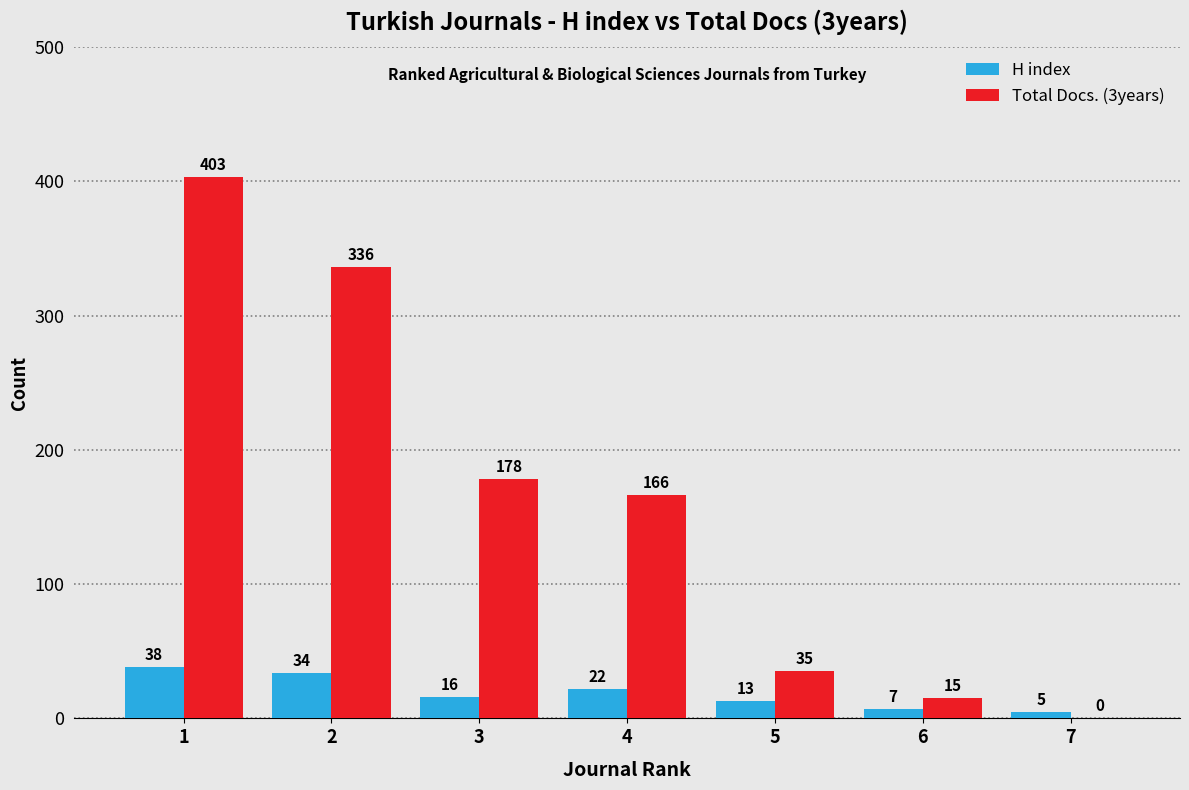

Reading left to right, transcribe all the data shown in this chart.

H index: 1=38	2=34	3=16	4=22	5=13	6=7	7=5
Total Docs. (3years): 1=403	2=336	3=178	4=166	5=35	6=15	7=0